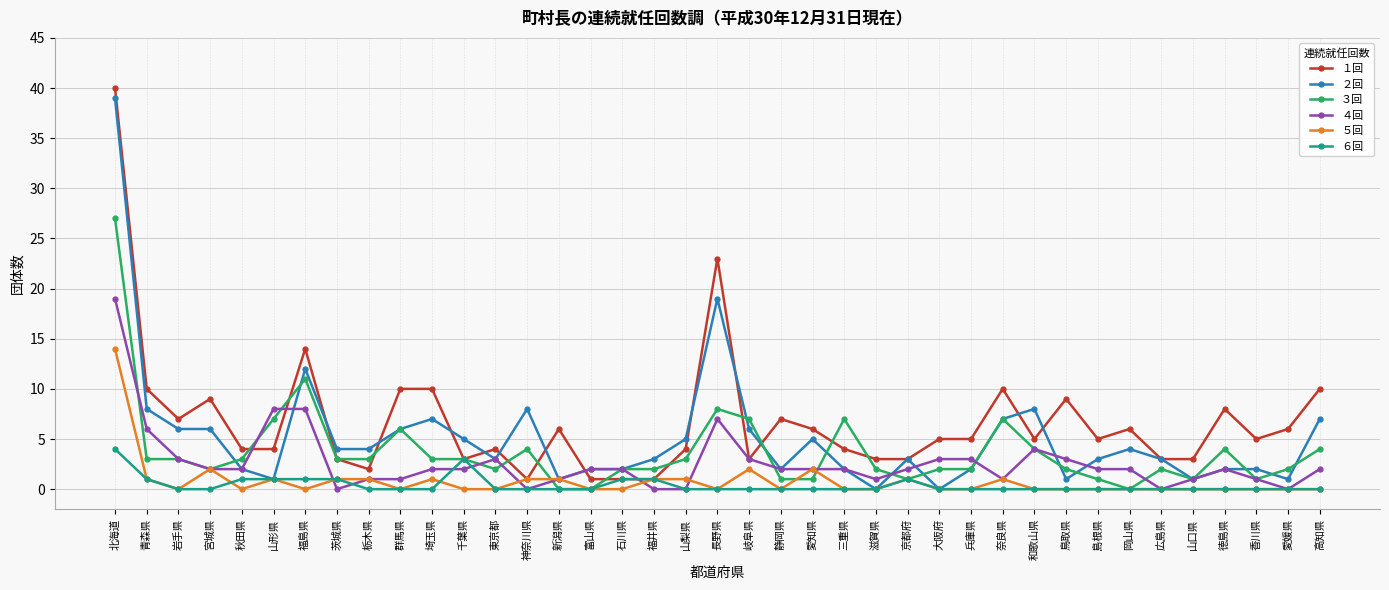

What is the maximum value for ３回?

27